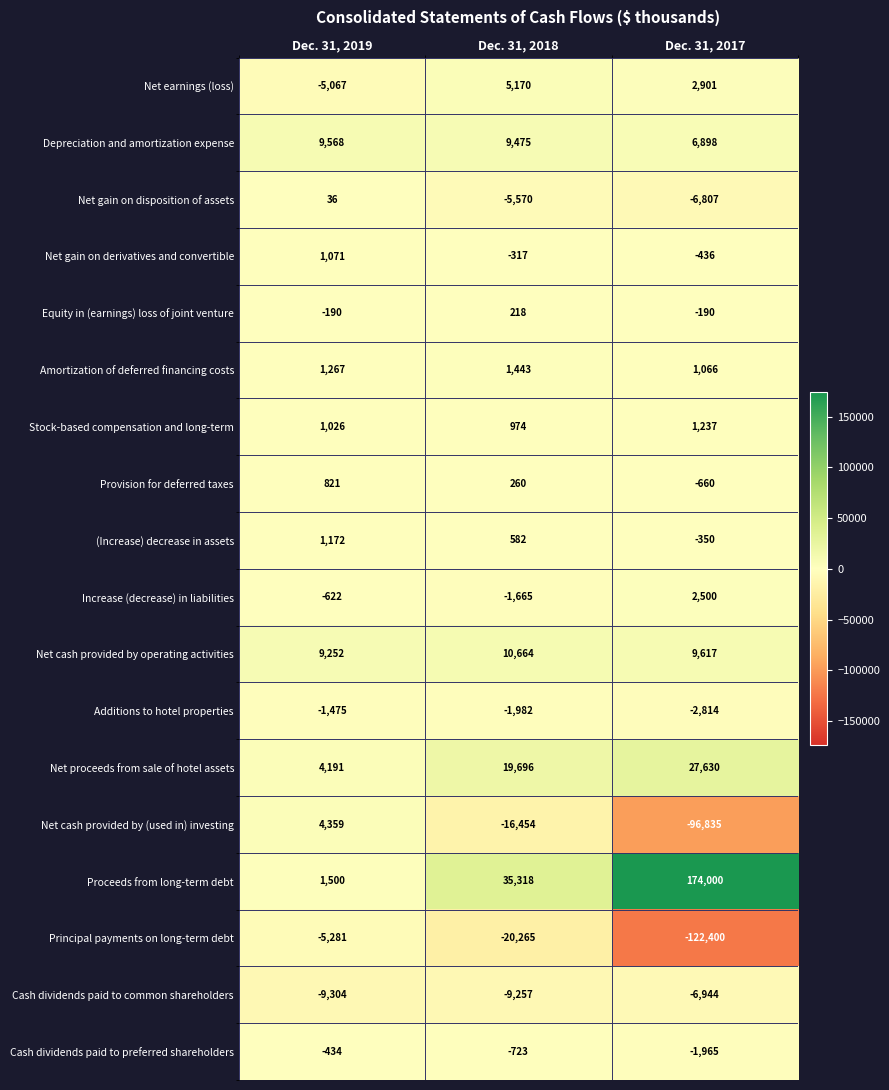

Which series has the widest spread of values?

Proceeds from long-term debt